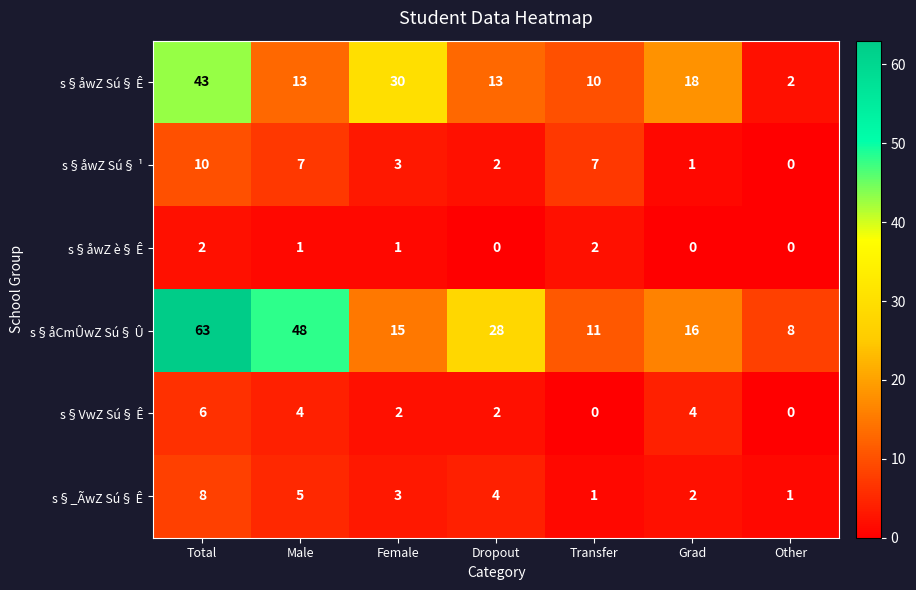

At which label does s§åCmÛwZ Sú§ Û reach its peak?

Total